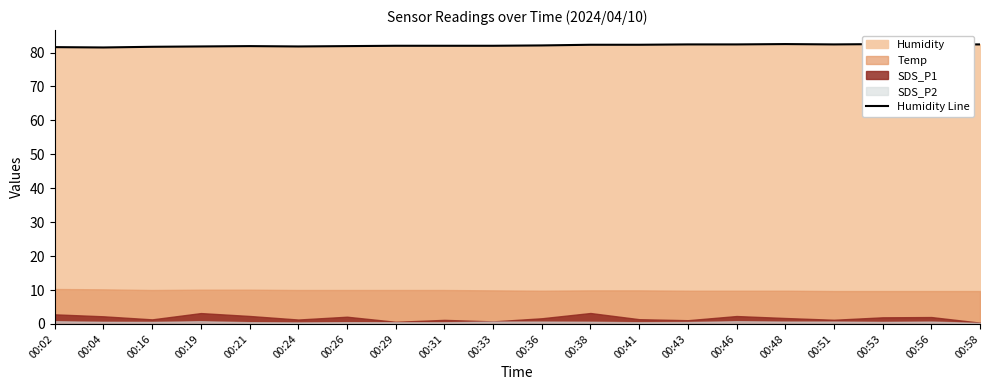

How many points are higher than both their immediate neighbors (excluding endpoints)?

3